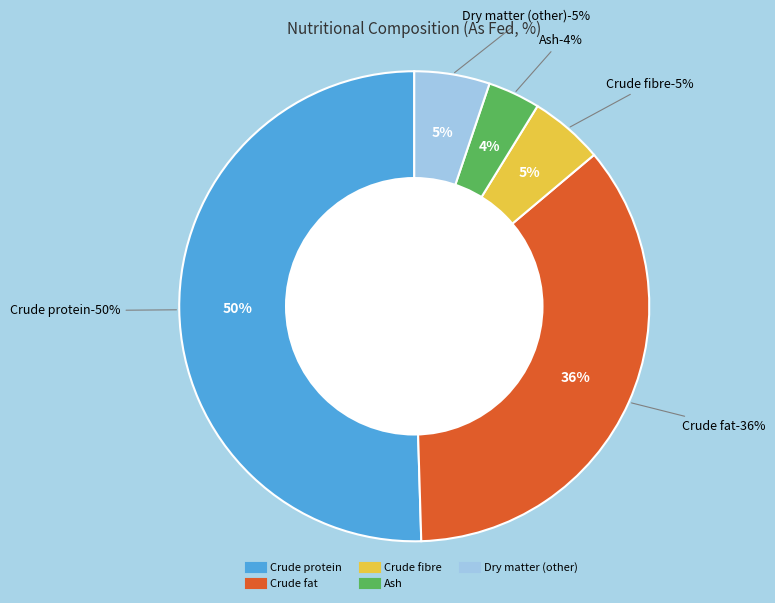

Does Crude fat account for over 50% of the chart?

No